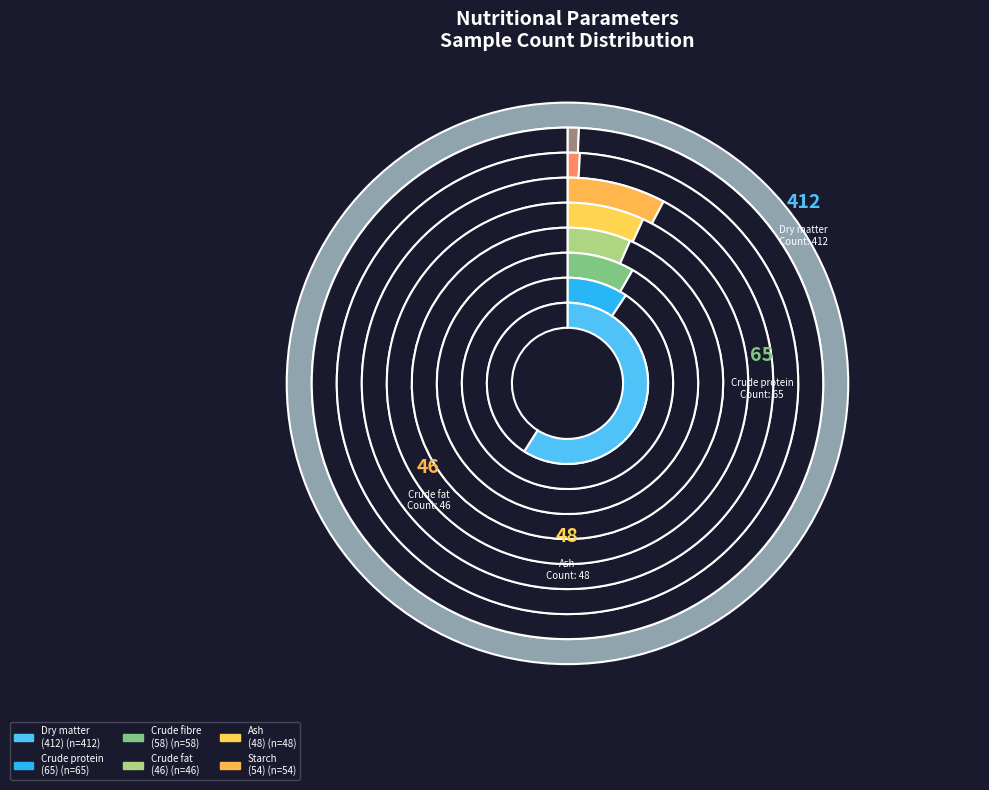

Count the number of slices in the pie.

9